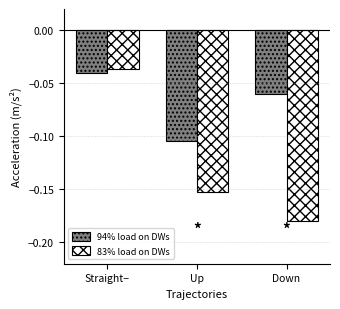

Which category has the lowest value in the 94% load on DWs series?

Up